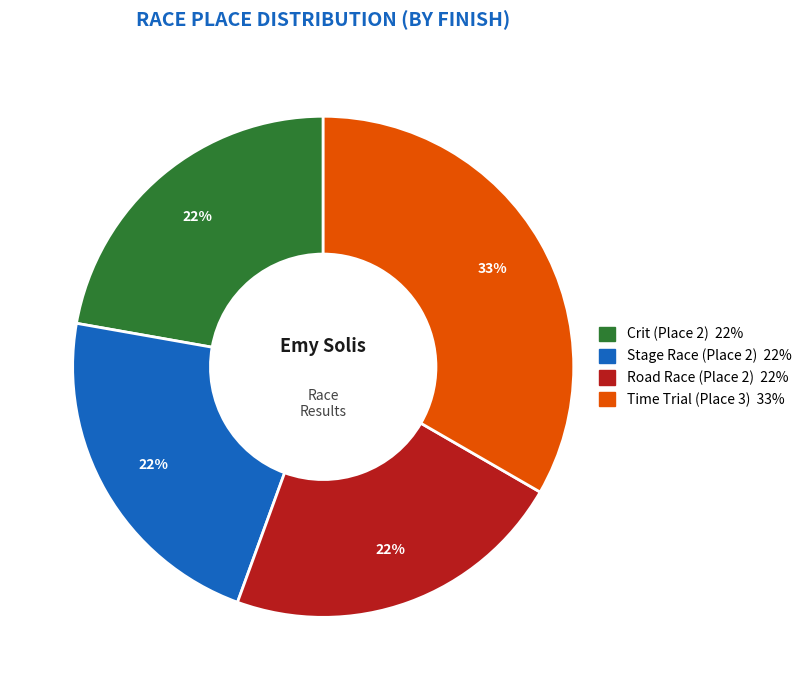

To the nearest percent, what is the average slice percentage?

25%